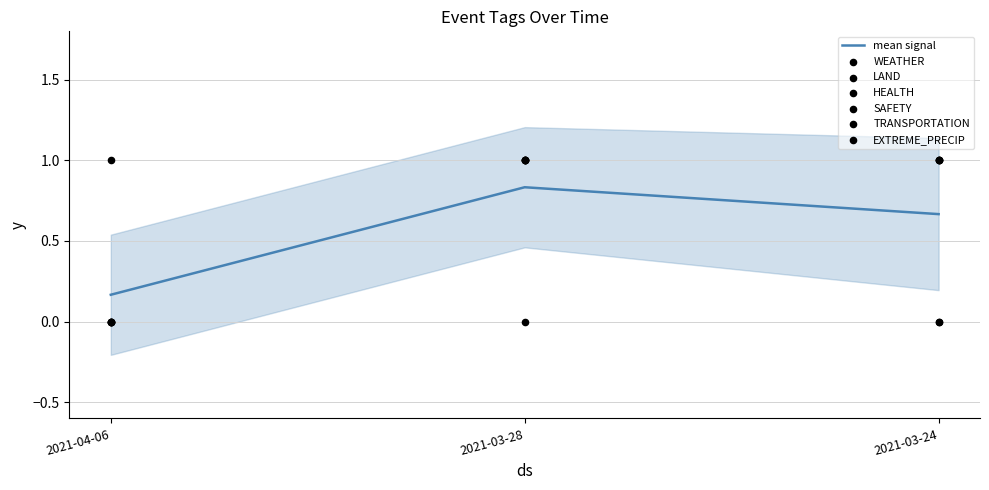

At which category is the sum across all series the highest?

2021-03-28